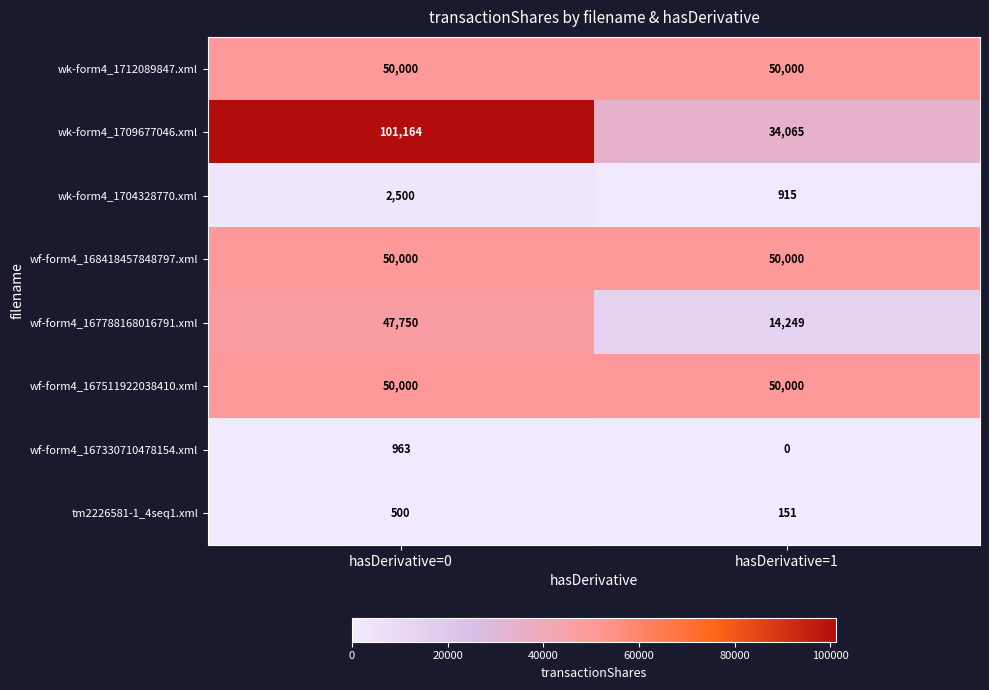

What is the approximate value of wk-form4_1709677046.xml at hasDerivative=1, to the nearest 50?

34050